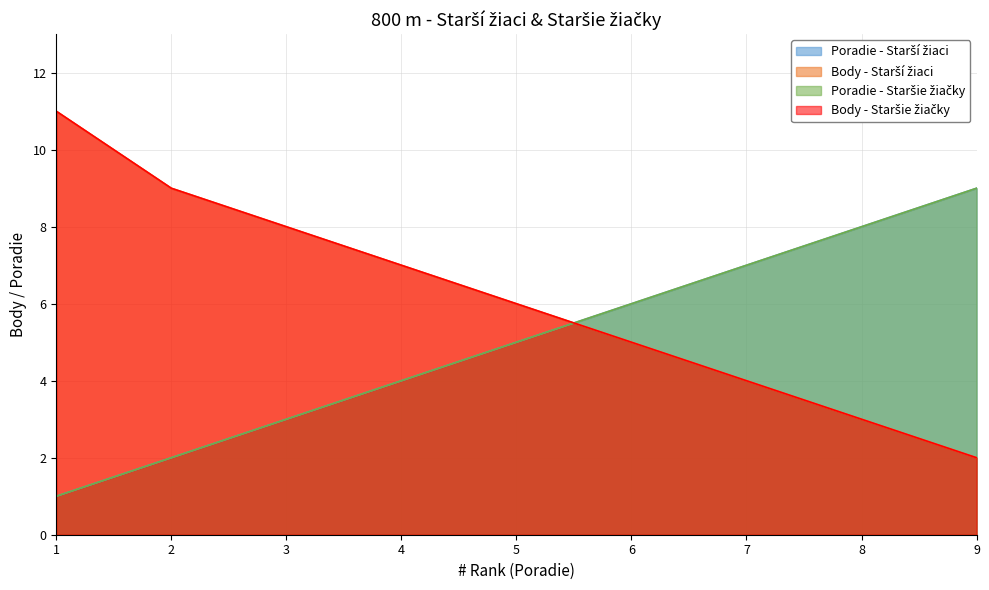

What is the difference between the maximum and minimum values in the Poradie - Starší žiaci series?

8